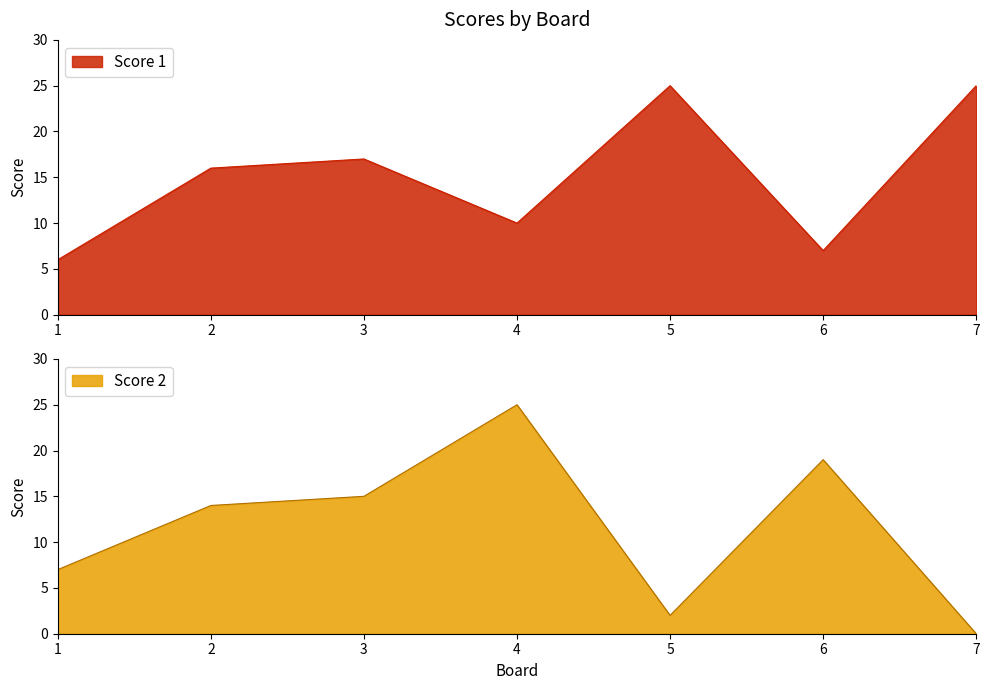

What is the sum of the Score 1 values at 6 and 1?

13